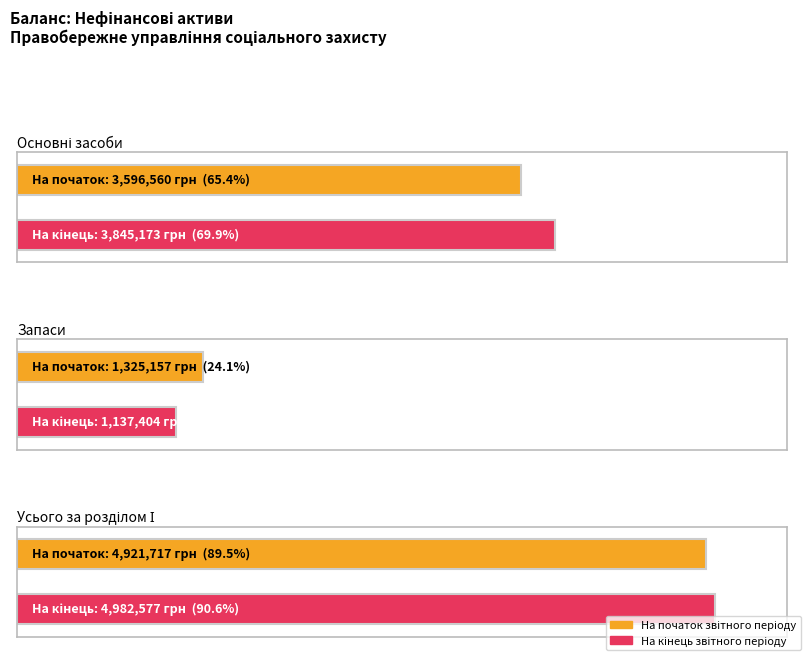

What is the difference between the На початок звітного періоду values at Запаси and Усього за розділом І?

3596560